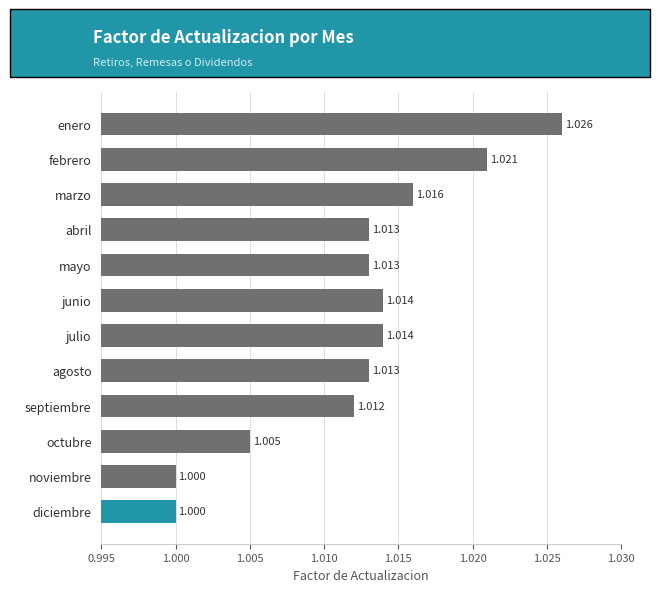

Between marzo and mayo, which is larger?

marzo